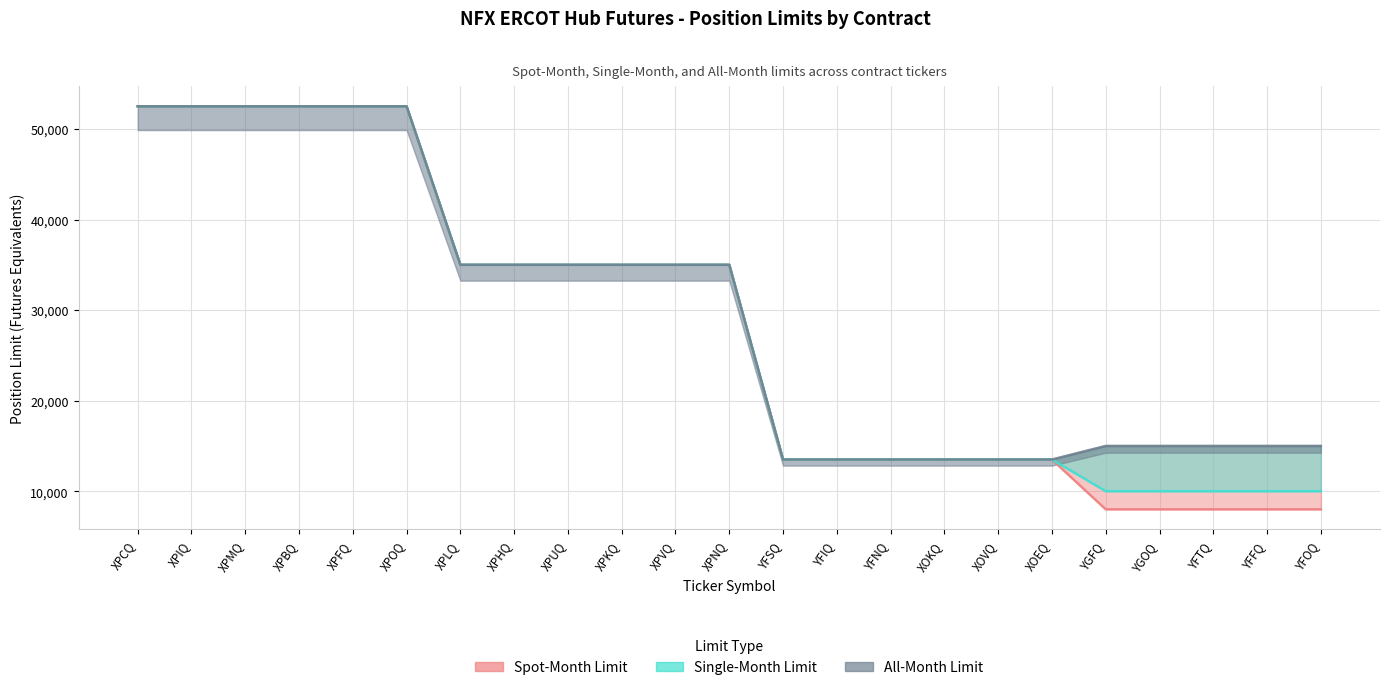

What is the sum of the Single-Month Limit values at XPFQ and XPNQ?

87500